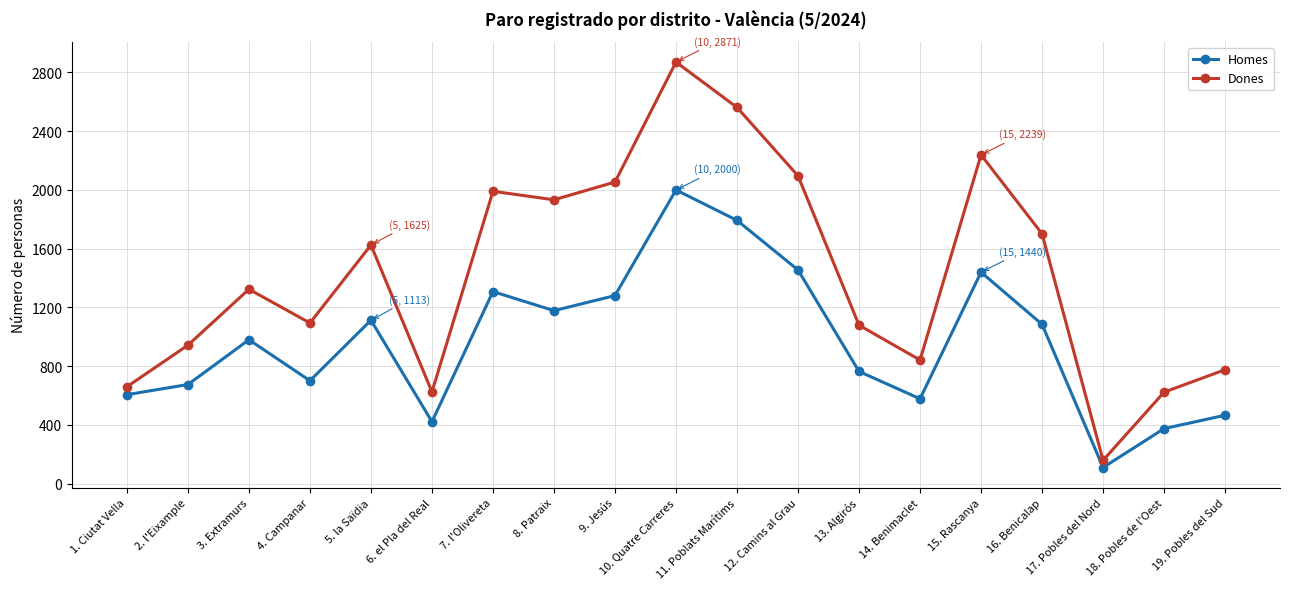

What is the total value across all series at 2. l'Eixample?

1618